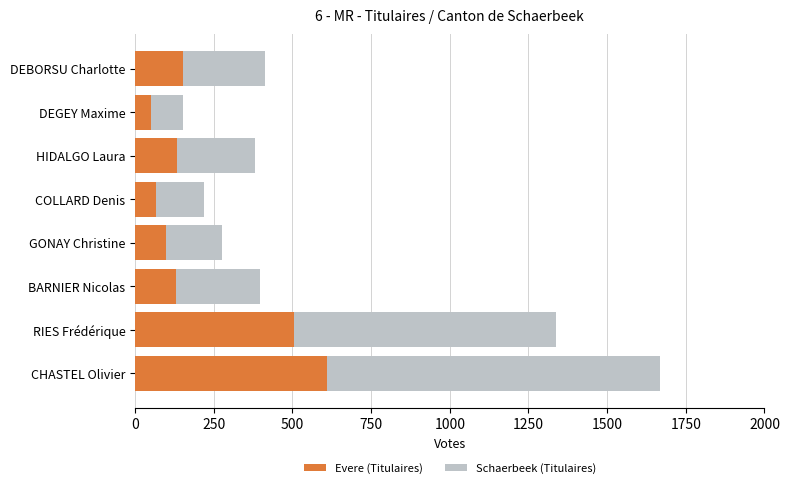

At which category is the sum across all series the highest?

CHASTEL Olivier